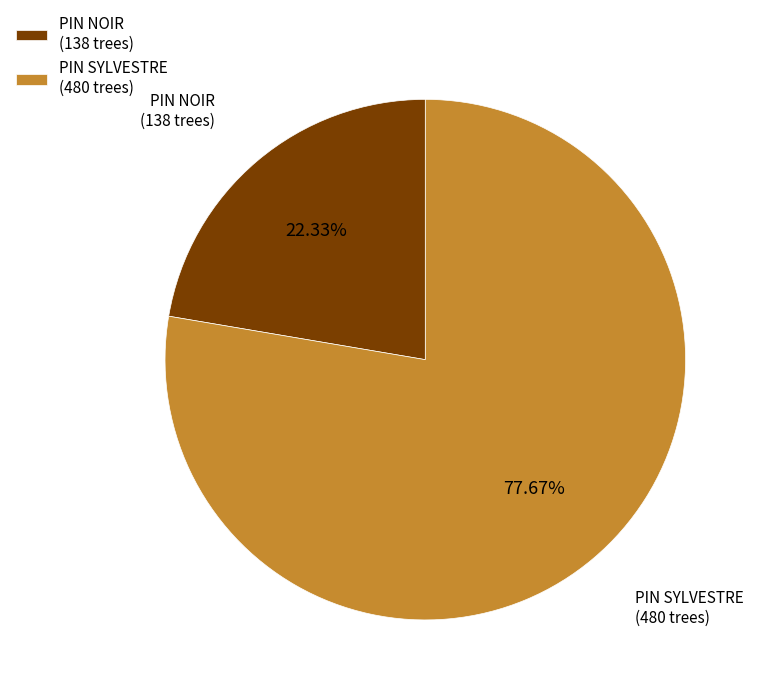

To the nearest percent, what is the average slice percentage?

50%